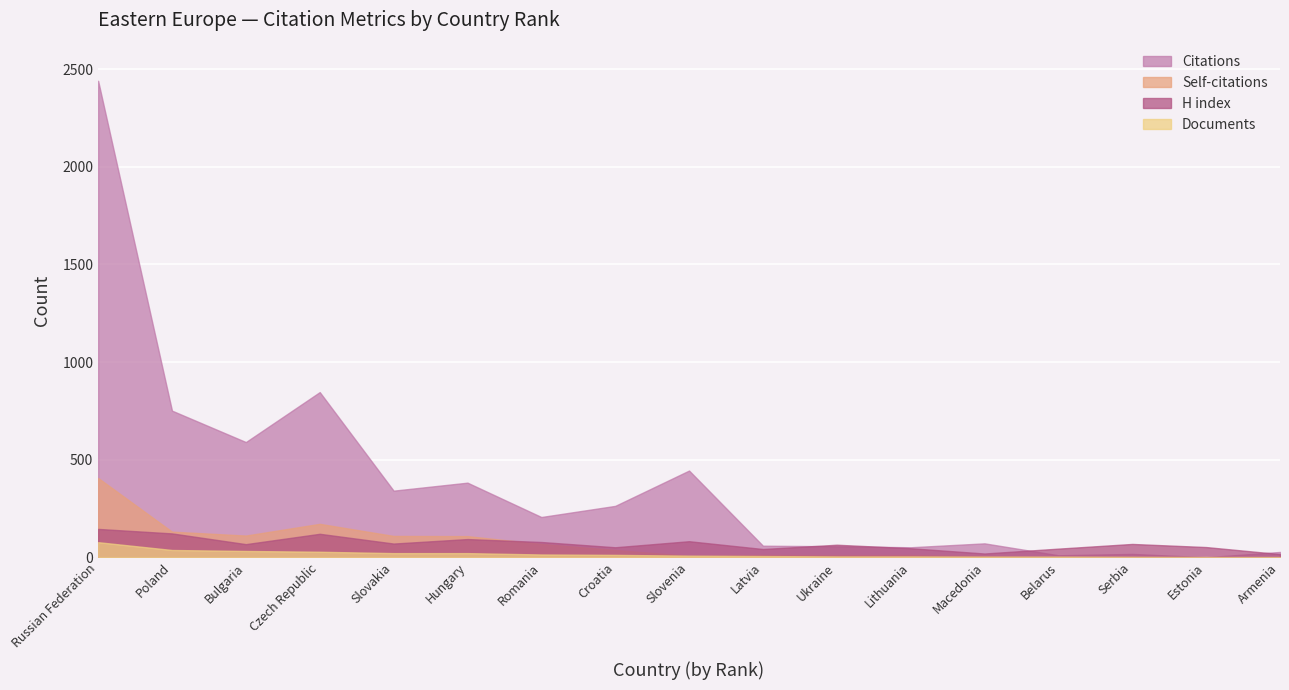

At how many categories does at least one series exceed 716?

3